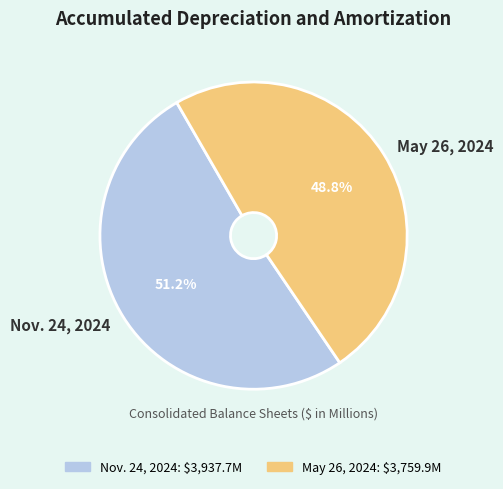

Between Nov. 24, 2024 and May 26, 2024, which is larger?

Nov. 24, 2024